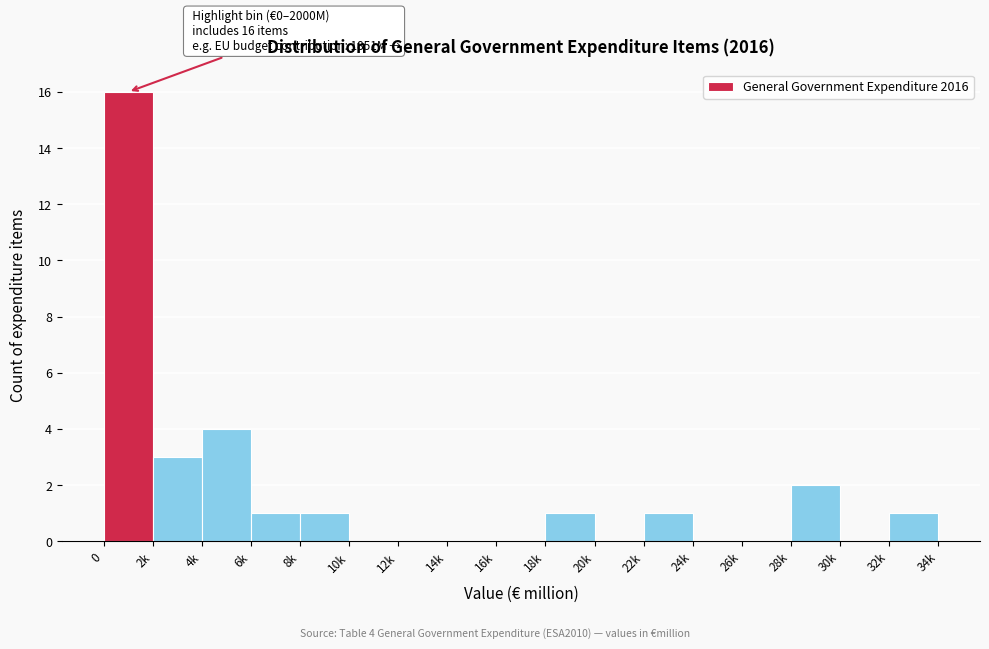

Reading left to right, transcribe all the data shown in this chart.

0=16	2k=3	4k=4	6k=1	8k=1	10k=0	12k=0	14k=0	16k=0	18k=1	20k=0	22k=1	24k=0	26k=0	28k=2	30k=0	32k=1